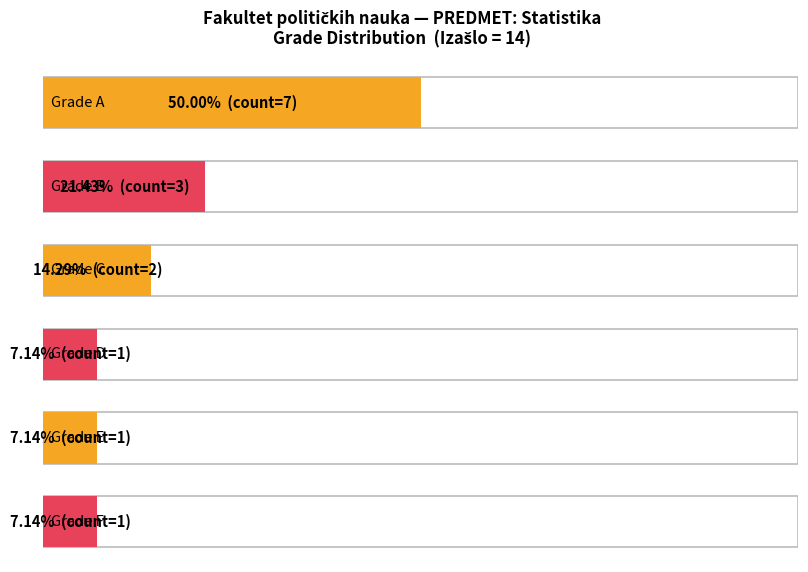

What is the sum of all Count values?

15.0